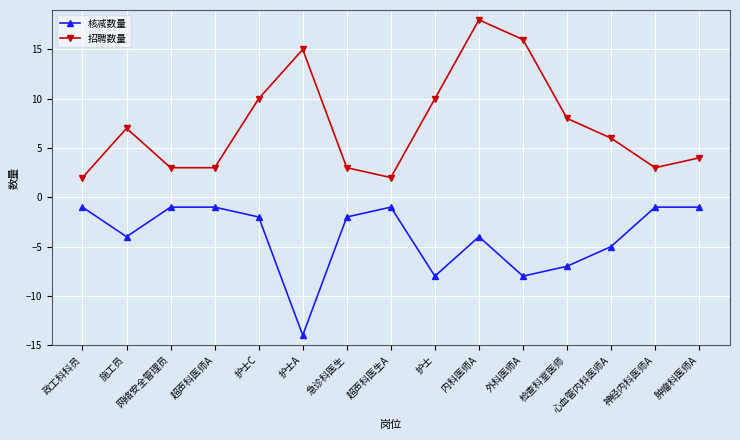

How many distinct data groups are displayed?

2